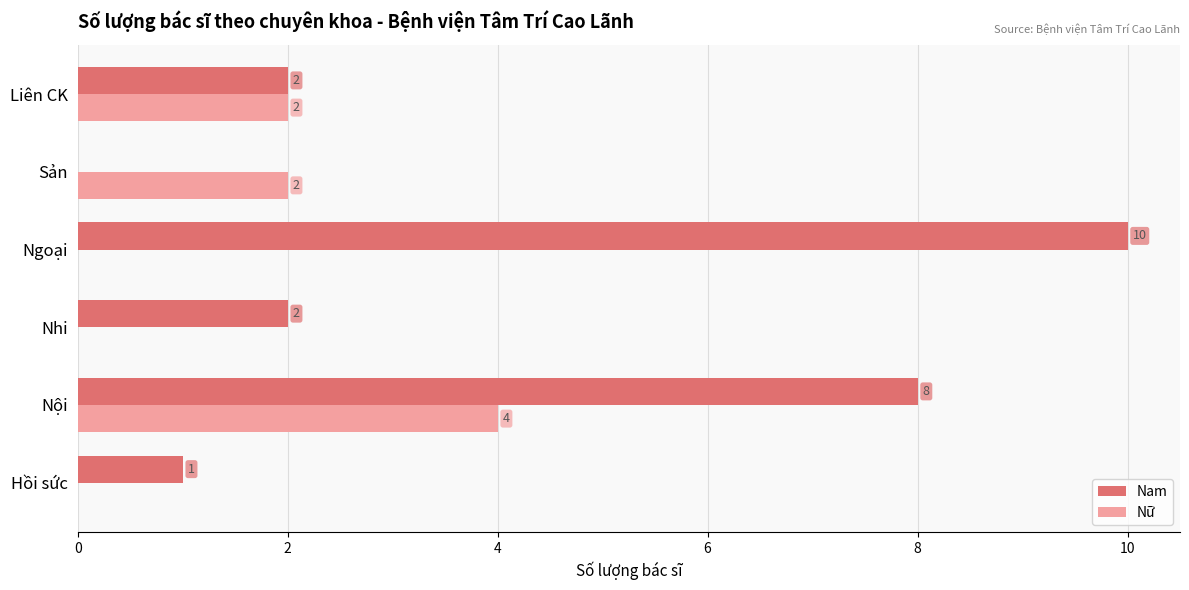

What is the sum of all Nam values?

23